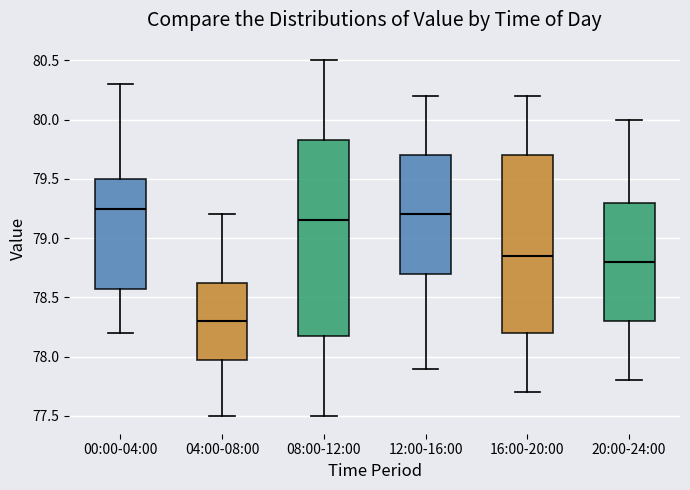

Reading left to right, transcribe this box plot: for each box, give where its median line is, the range the box spans, and where its two whiskers end, as read against the y-axis. The values are not printed on the chart, so give them approximately, as read against the axis.

00:00-04:00: median 79.25, box 78.60 to 79.50, whiskers 78.20 to 80.30
04:00-08:00: median 78.30, box 78.00 to 78.65, whiskers 77.50 to 79.20
08:00-12:00: median 79.15, box 78.20 to 79.85, whiskers 77.50 to 80.50
12:00-16:00: median 79.20, box 78.70 to 79.70, whiskers 77.90 to 80.20
16:00-20:00: median 78.85, box 78.20 to 79.70, whiskers 77.70 to 80.20
20:00-24:00: median 78.80, box 78.30 to 79.30, whiskers 77.80 to 80.00